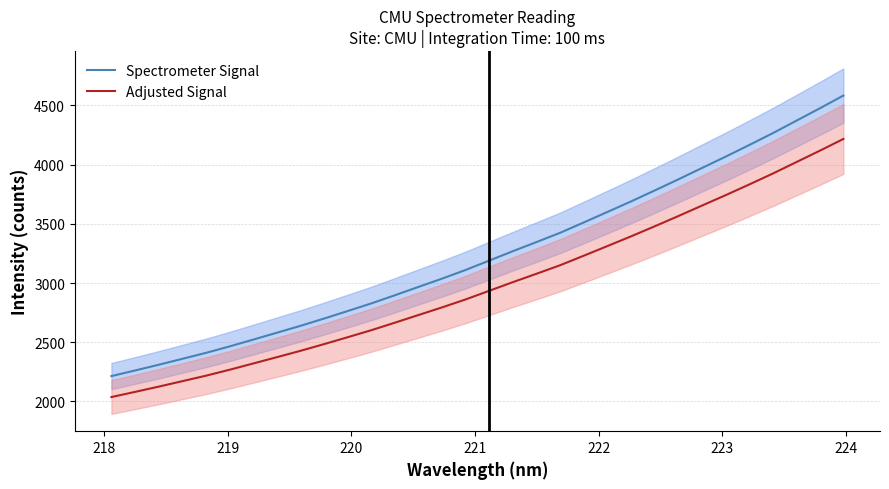

True or false: Spectrometer Signal and Adjusted Signal intersect in this chart.

False